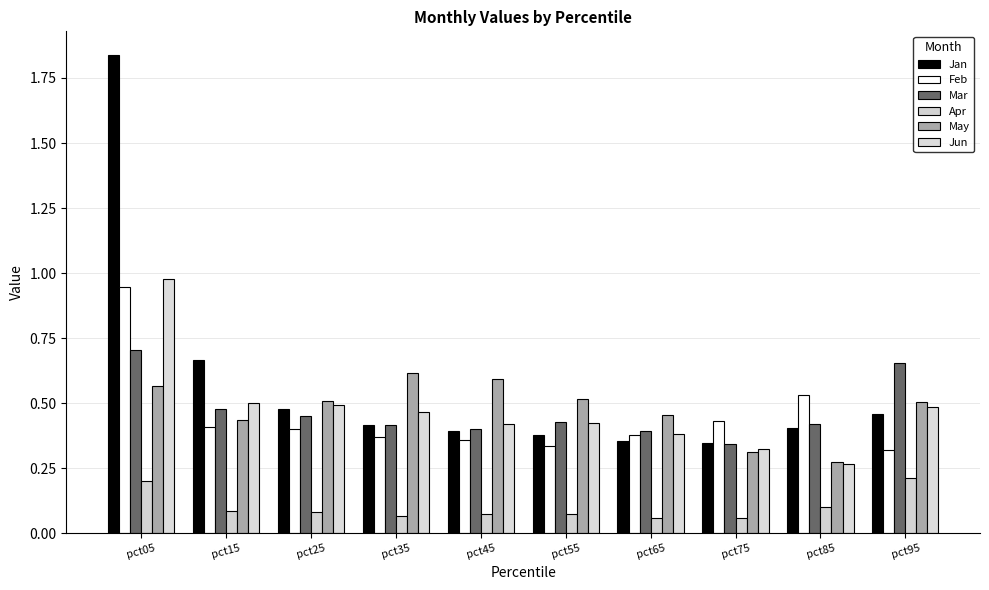

How many data points does each series have?

10